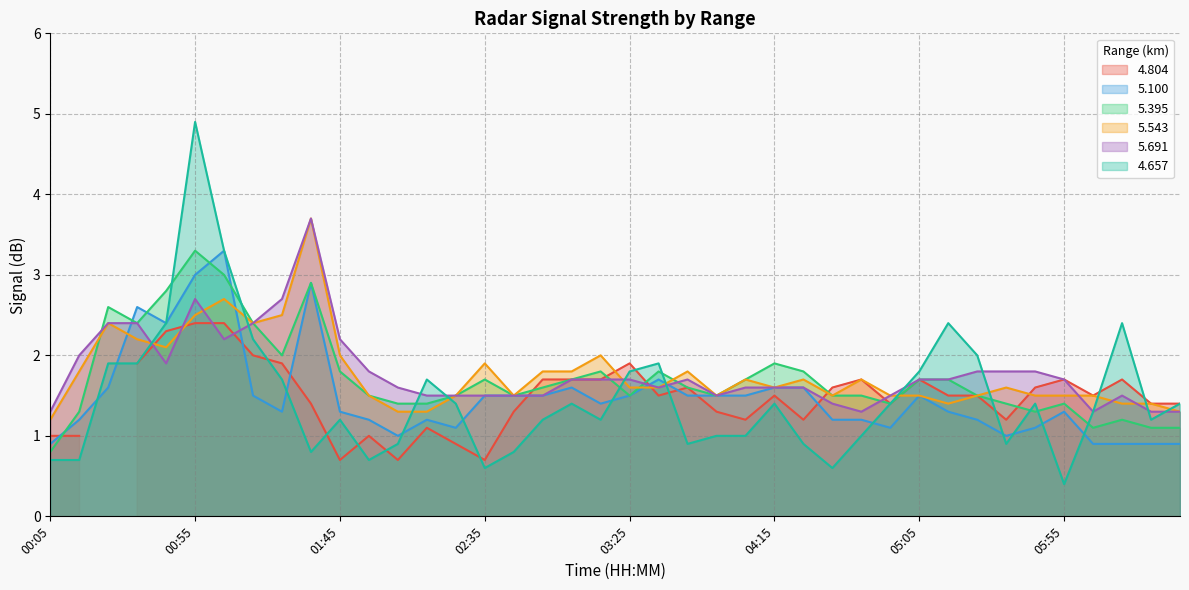

How many values in the 5.395 series exceed 1?

39